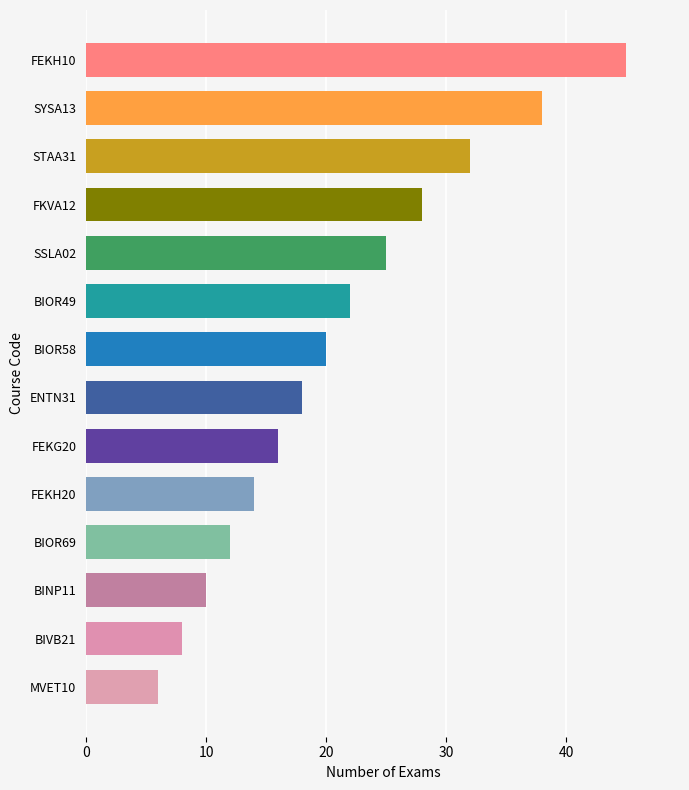

At which category does the chart reach its minimum across all series?

MVET10